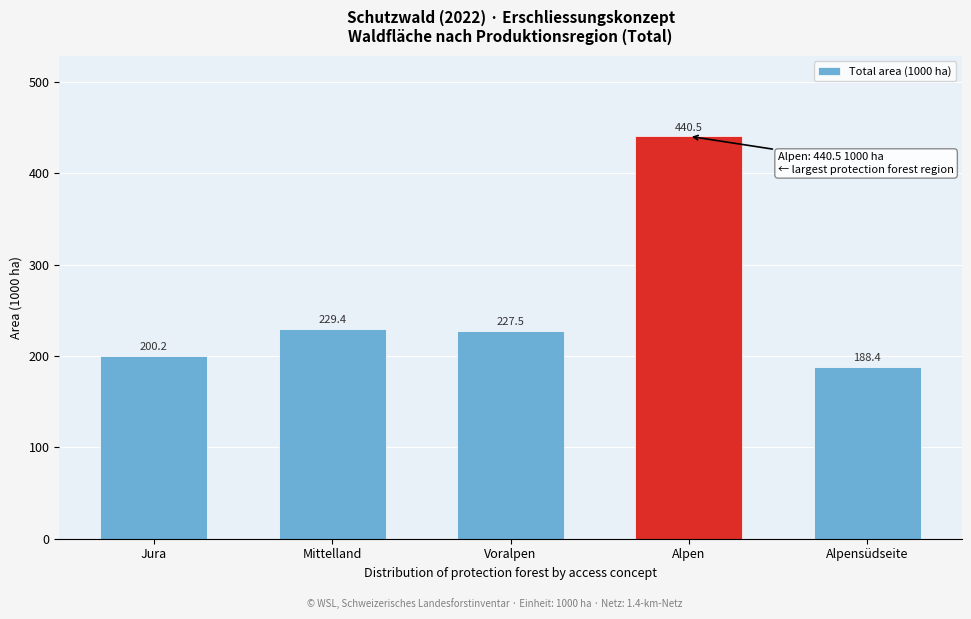

Reading left to right, extract all data points from this chart.

Jura=200.2	Mittelland=229.4	Voralpen=227.5	Alpen=440.5	Alpensüdseite=188.4